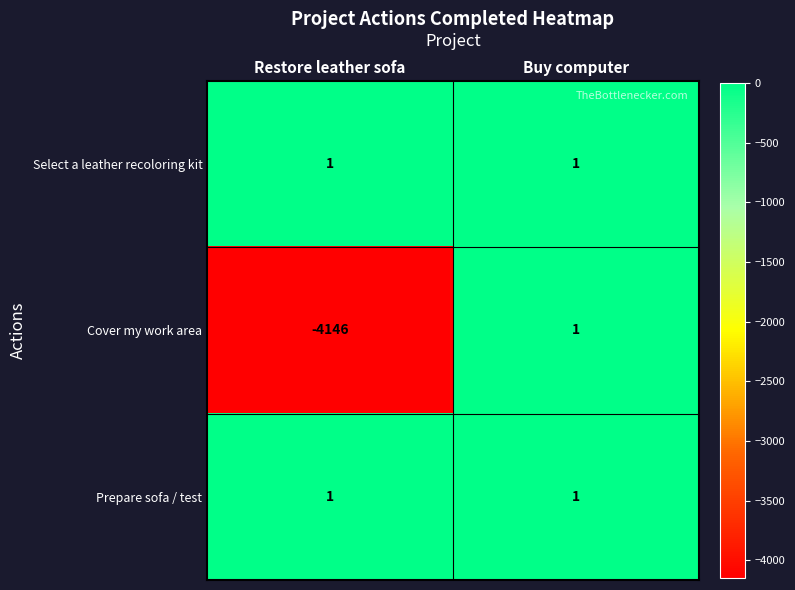

How many data points does each series have?

2